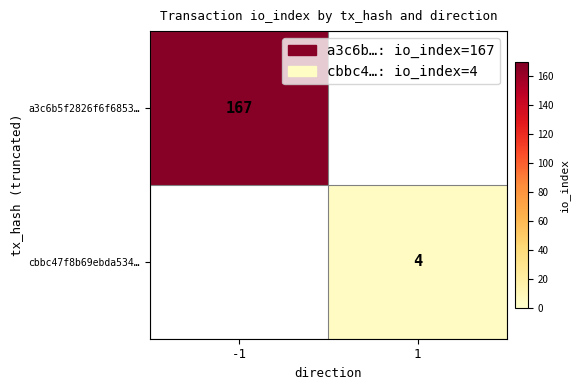

Is the value of a3c6b5f2826f6f6853… at -1 greater than the value of cbbc47f8b69ebda534… at 1?

Yes